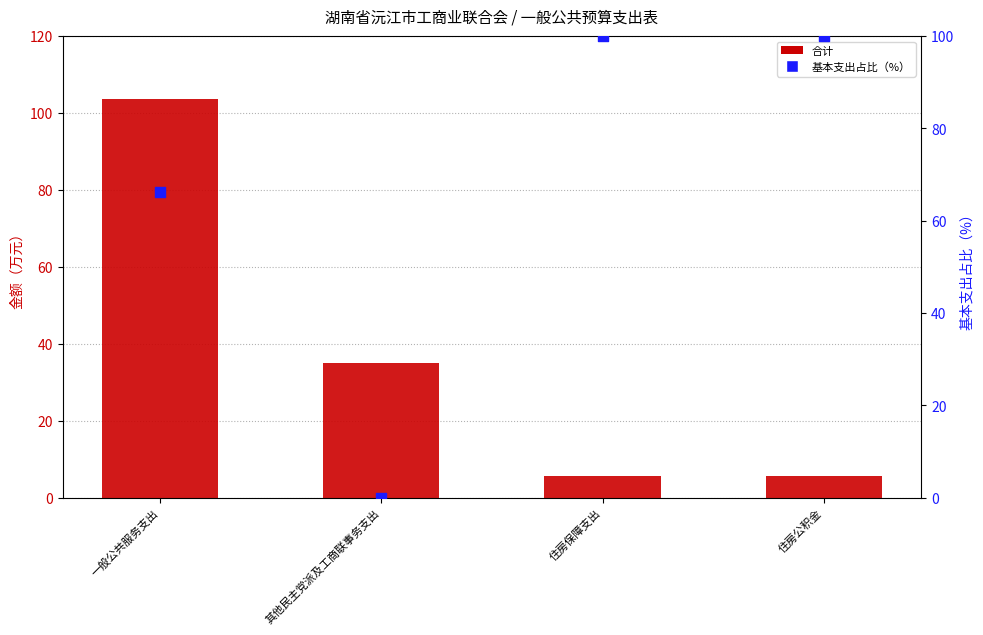

At which category is the sum across all series the highest?

一般公共服务支出